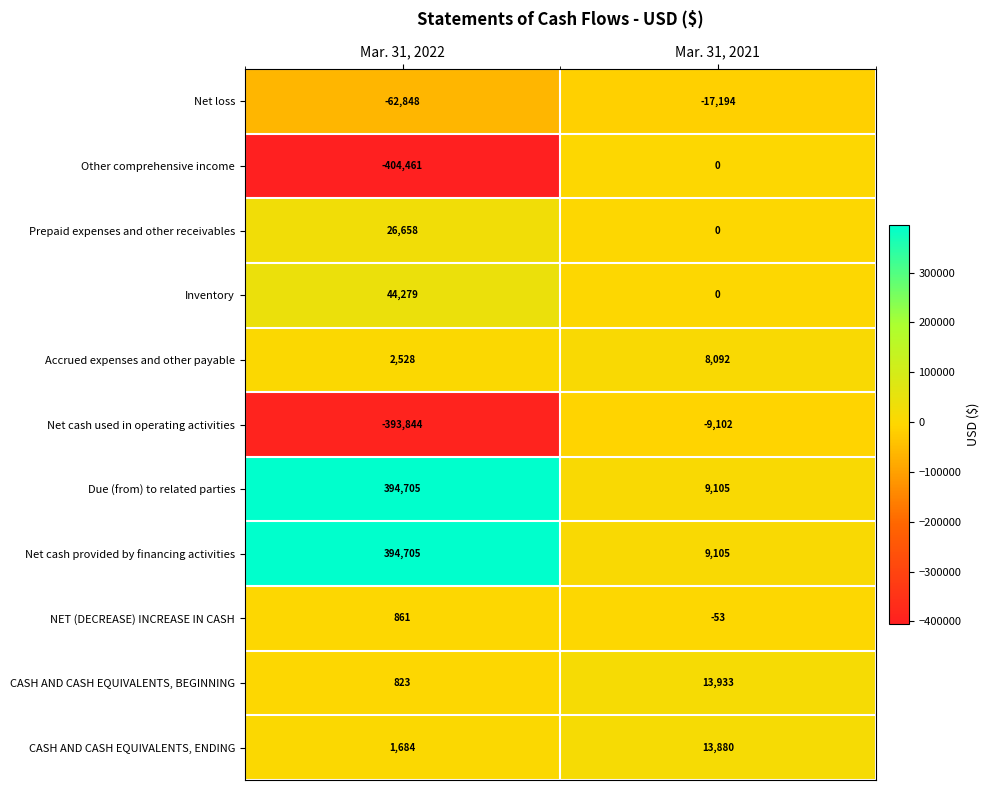

Count the number of categories in the chart.

2